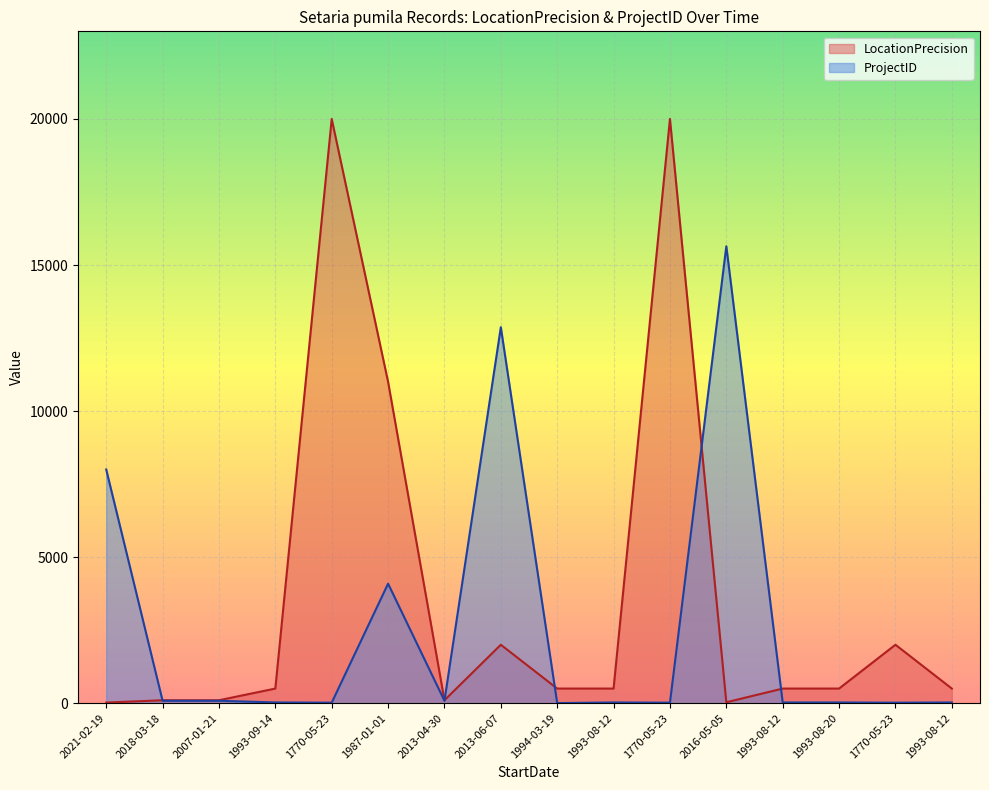

Between which two adjacent categories do LocationPrecision and ProjectID first intersect?

2021-02-19 and 2018-03-18